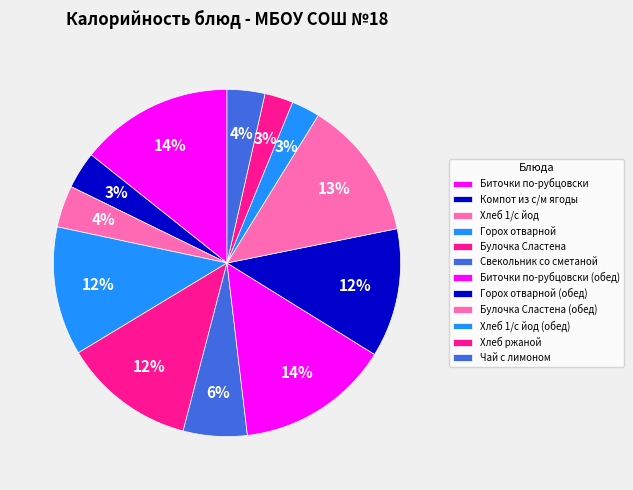

Count the number of slices in the pie.

12